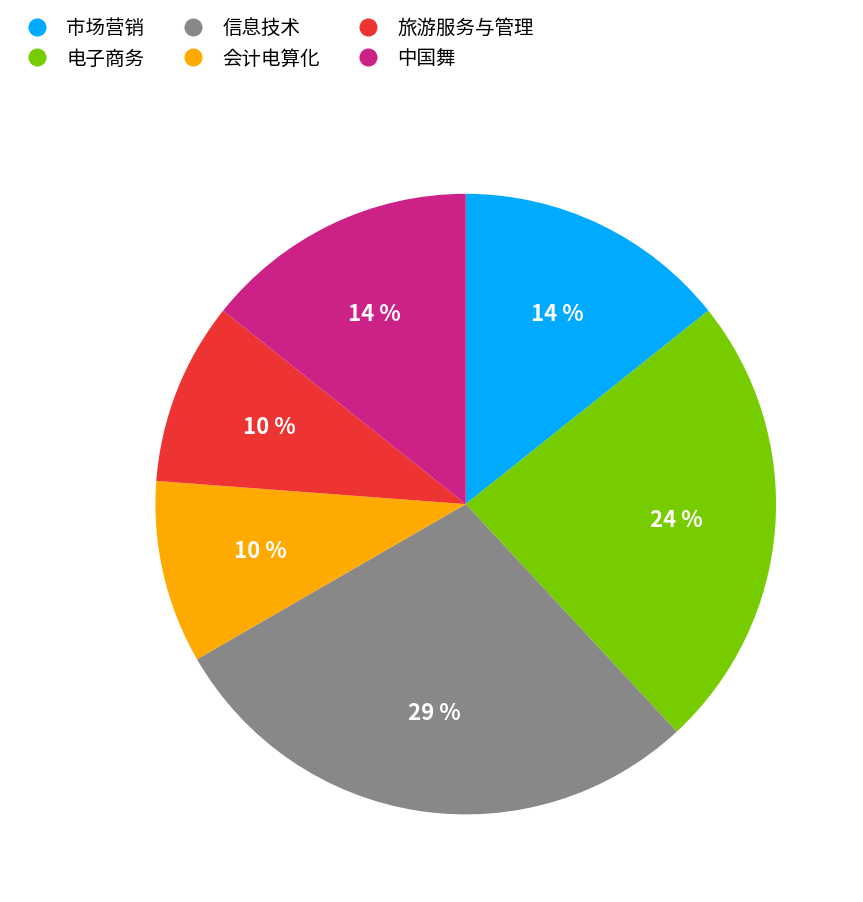

Is it true that 市场营销 is 7% of the pie?

False